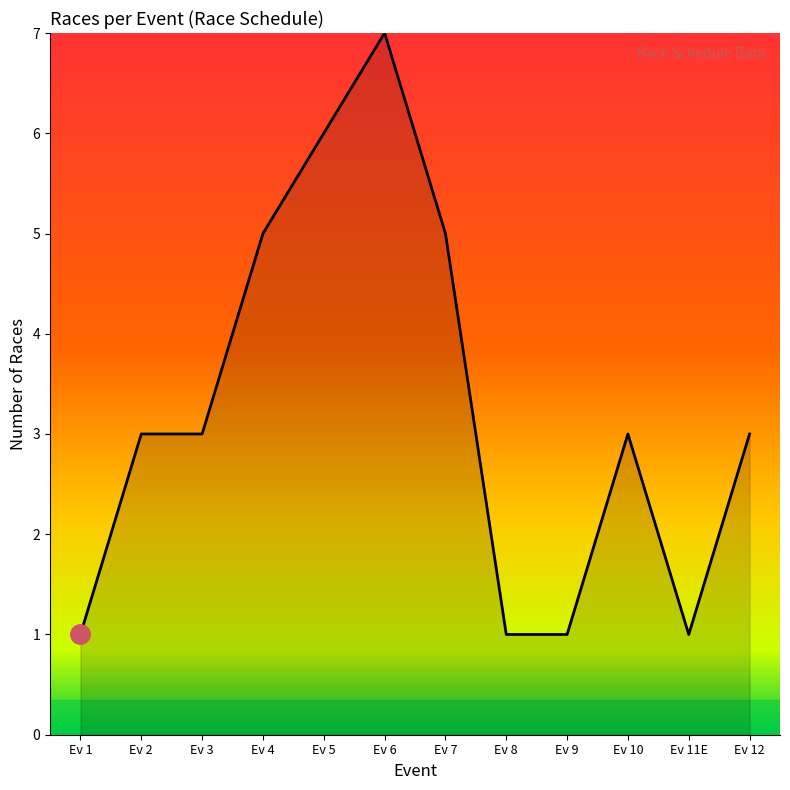

What is the change in value from Ev 5 to Ev 8?

-5